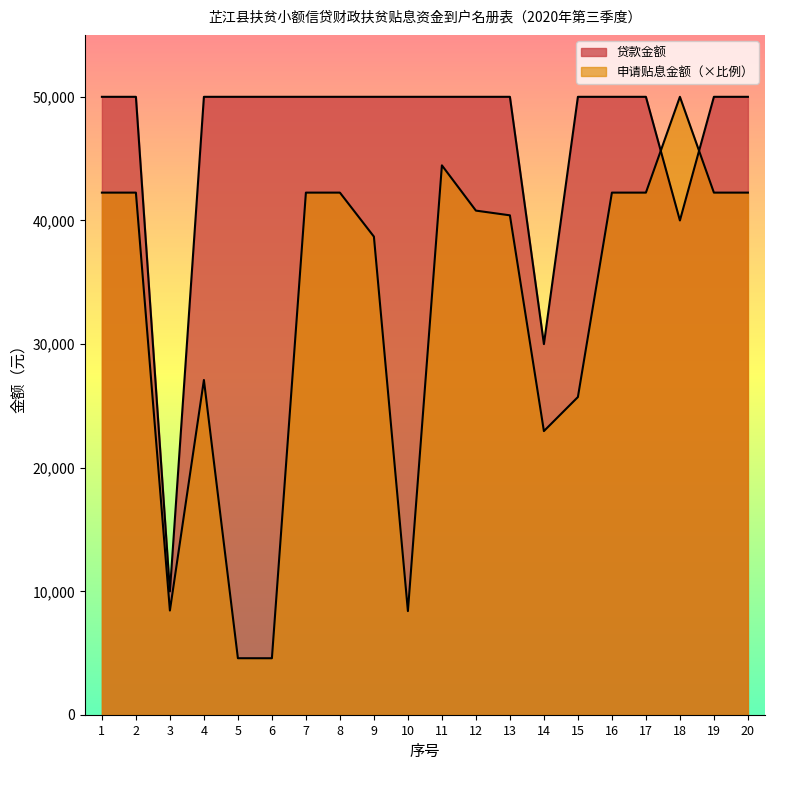

Where is the first local minimum for 贷款金额?

3